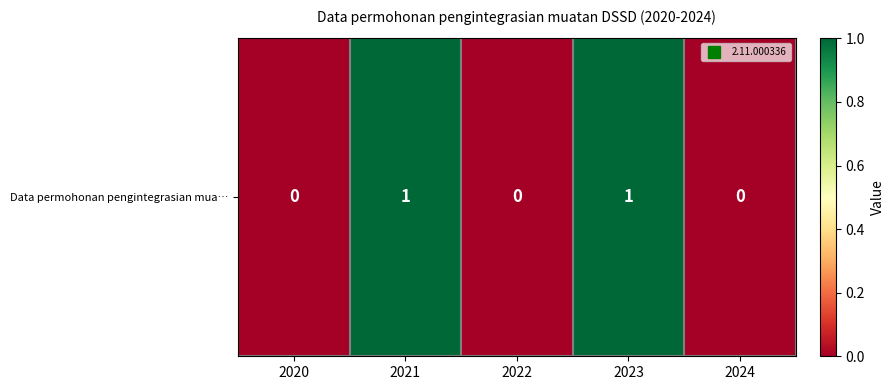

How many positive values are there?

2